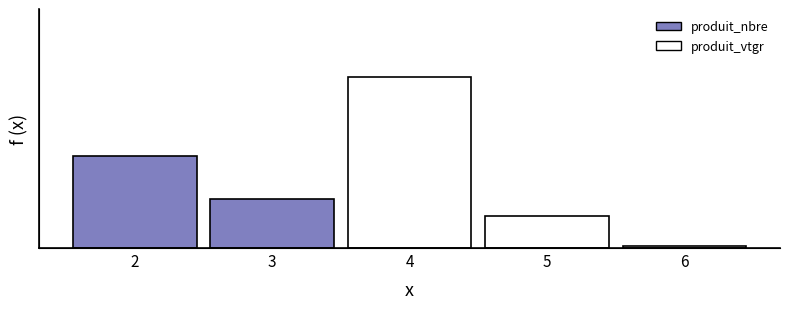

What is the highest value of the produit_vtgr series?

39.6